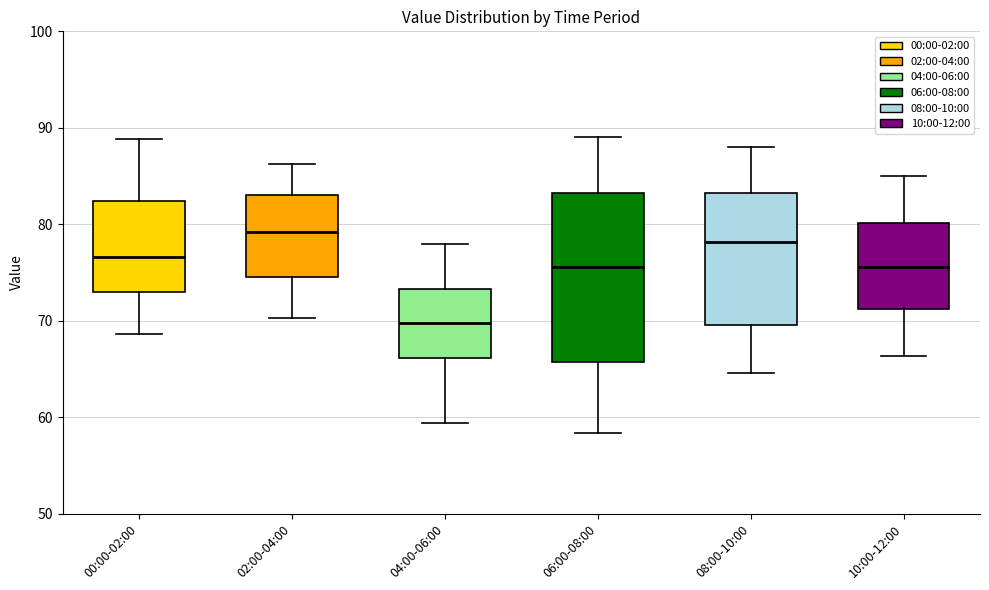

Which box's median line is the highest?

02:00-04:00